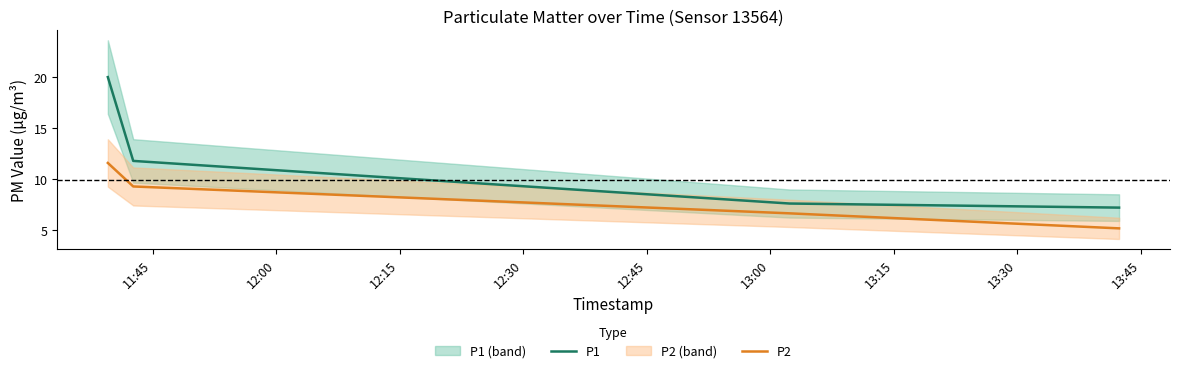

True or false: P2 and P1 intersect in this chart.

False